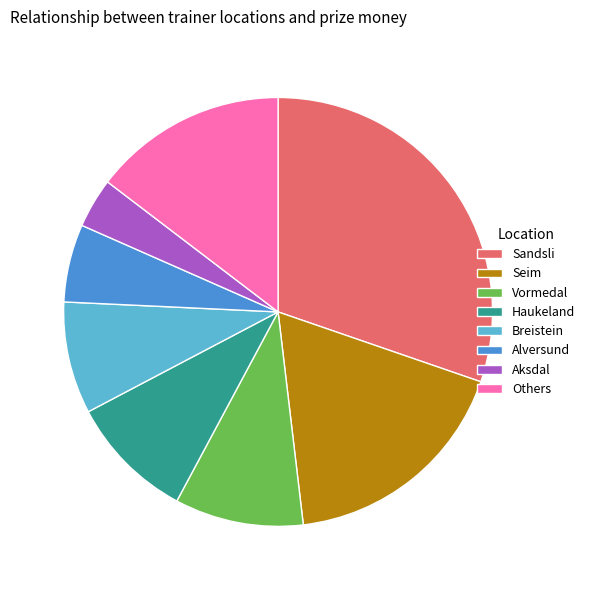

Is the sum of Sandsli and Breistein greater than half?

No